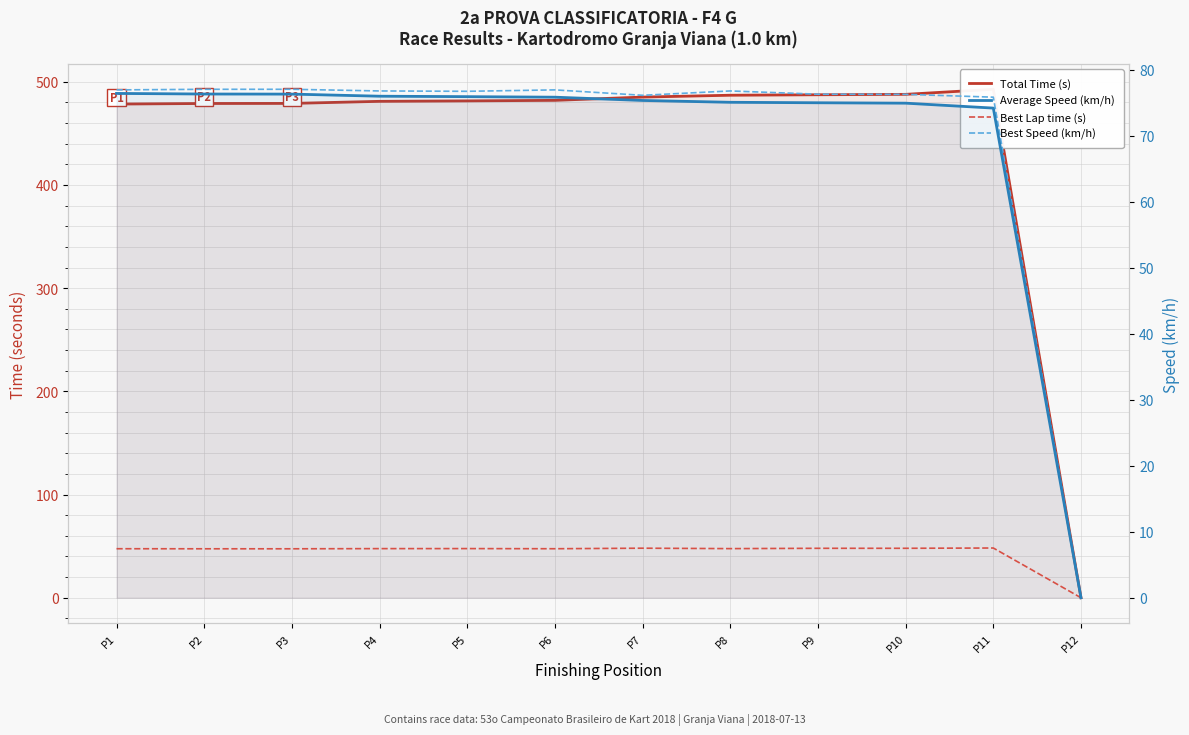

What is the sum of the Total Time (s) values at P5 and P6?

963.4